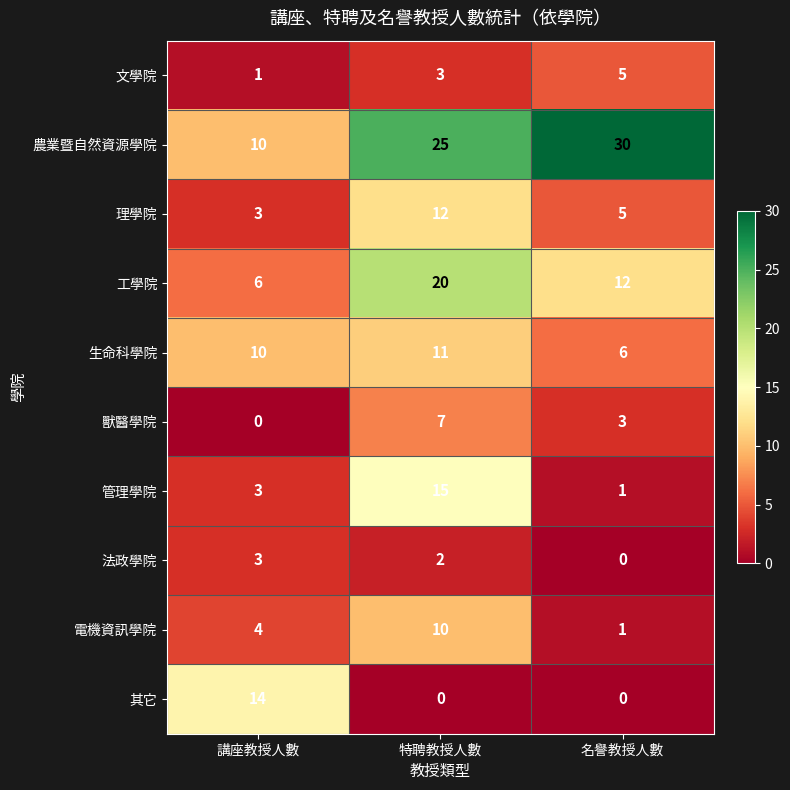

Count the number of categories in the chart.

3